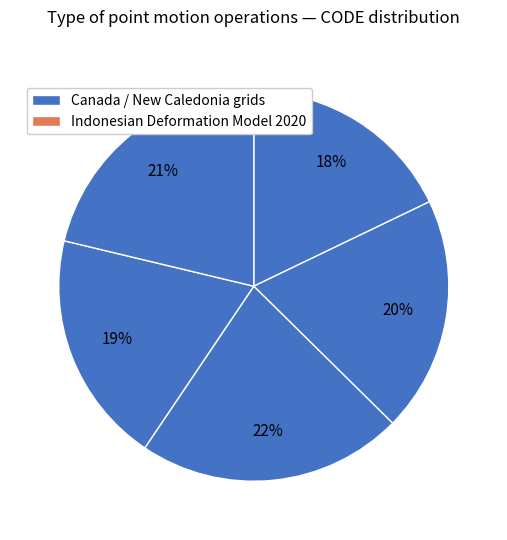

How many slices are in this pie chart?

5